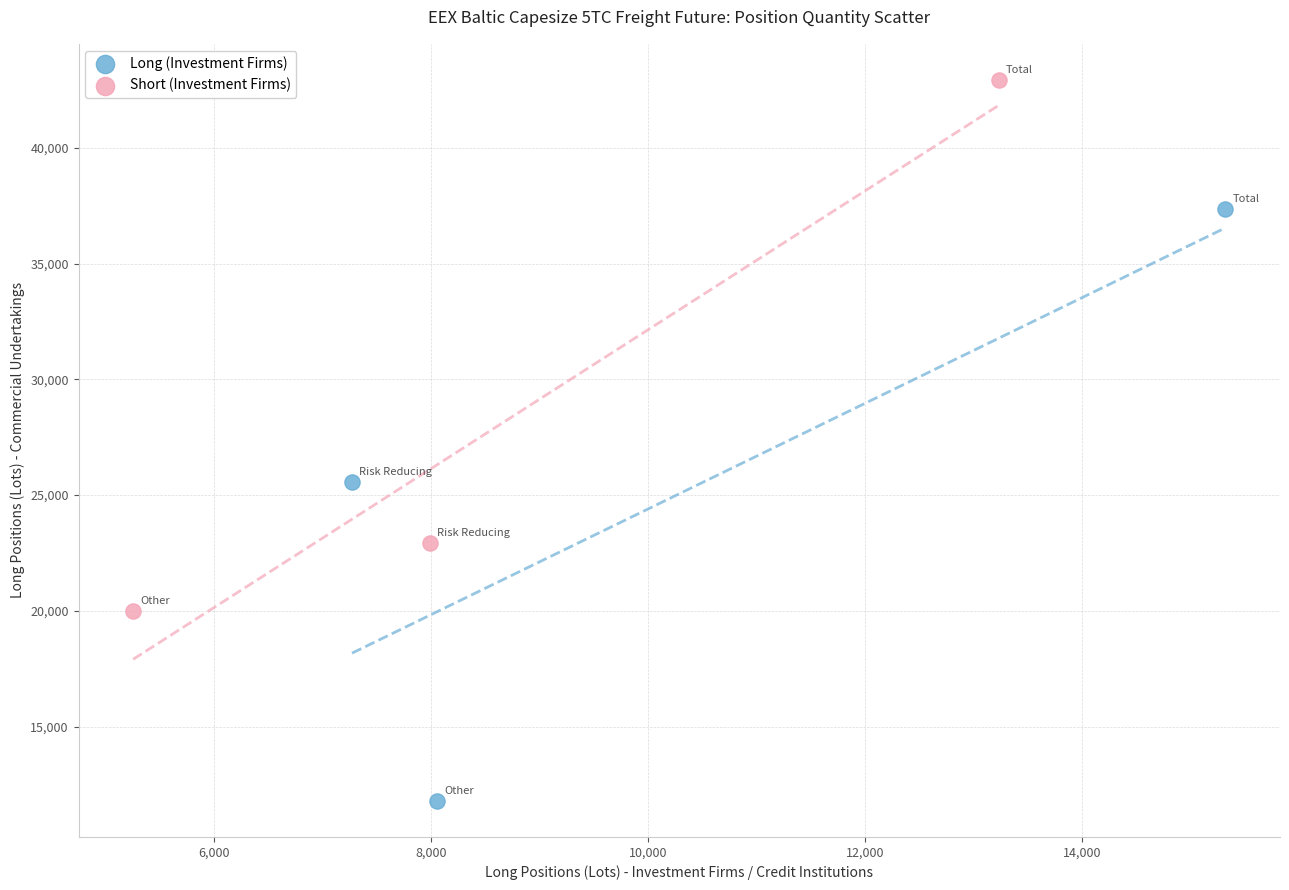

Which series has the widest spread of Y values?

Long (Investment Firms)